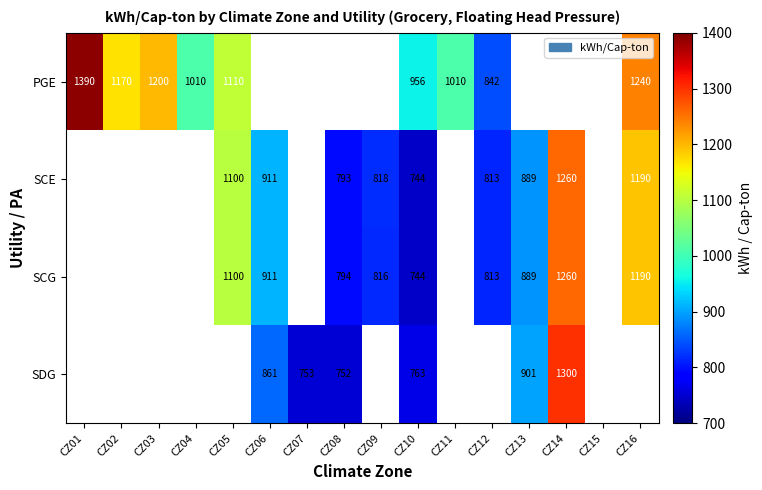

Is it true that SCE equals 1190 at CZ16?

True